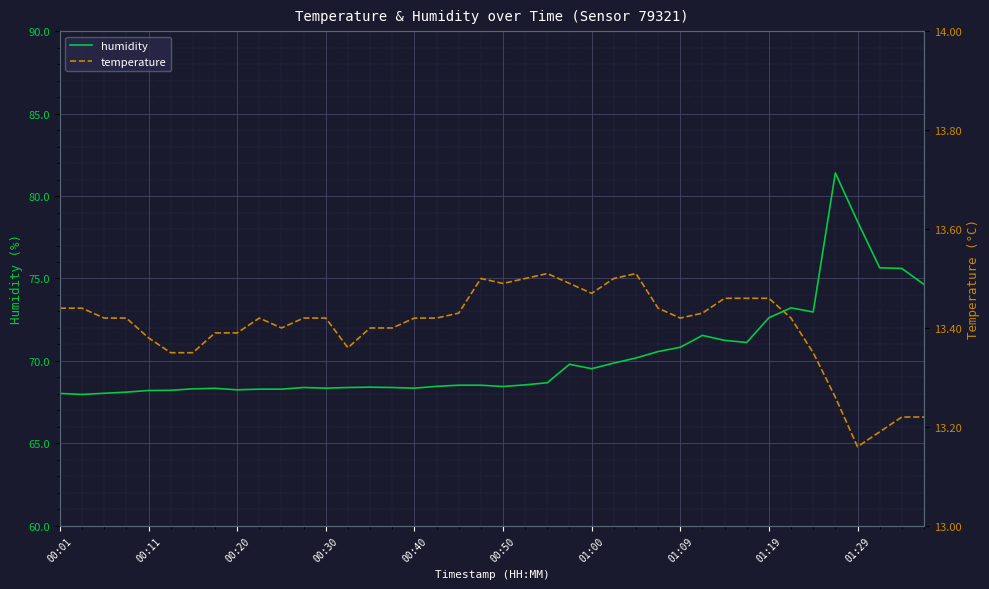

The humidity series shows 68.5 at 00:50. True or false?

True